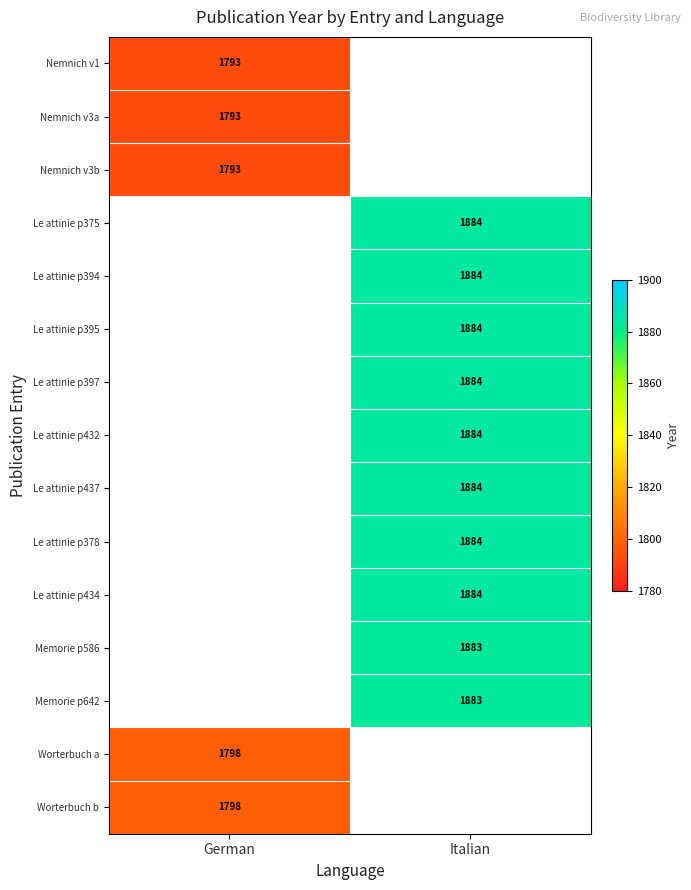

True or false: Le attinie p432 has a value of 881 at Italian.

False